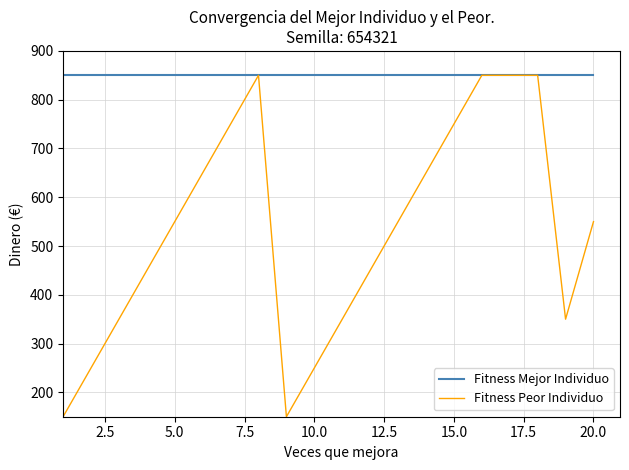

Which series has the largest range (max minus min)?

Fitness Peor Individuo